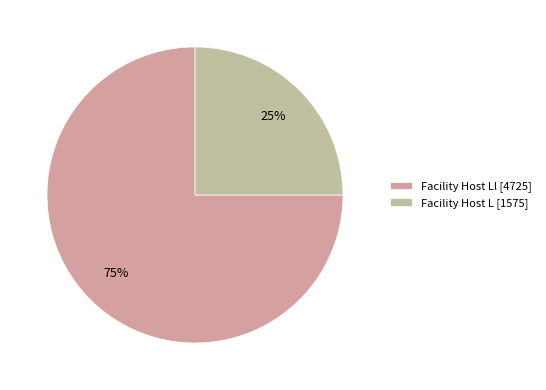

Which slice is the smallest?

Facility Host L [1575]